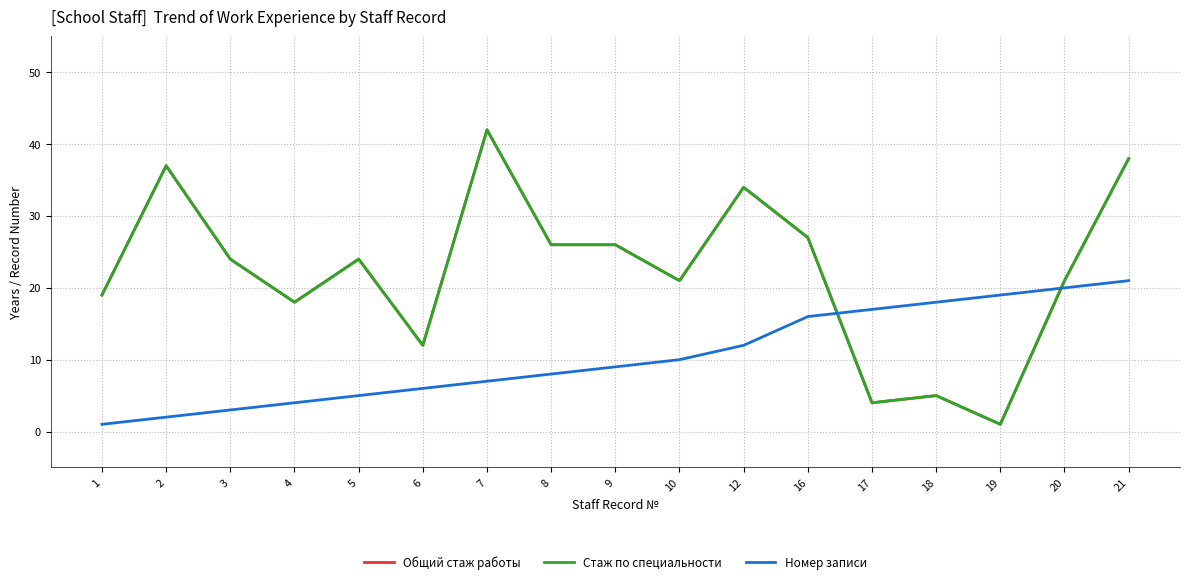

How many interior local peaks does the Стаж по специальности series have?

5